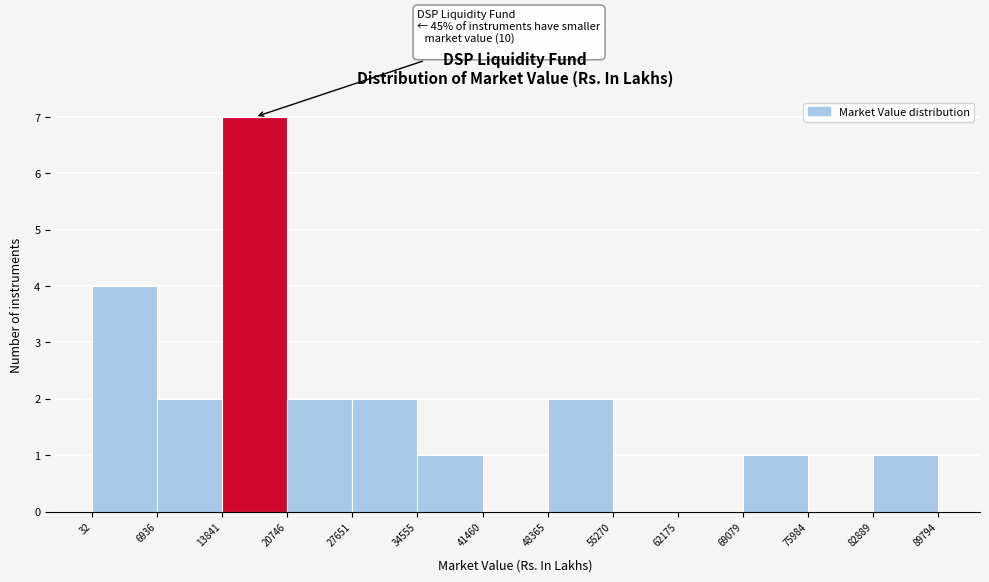

Over which range of the x-axis is the bar tallest?

13841 to 20746